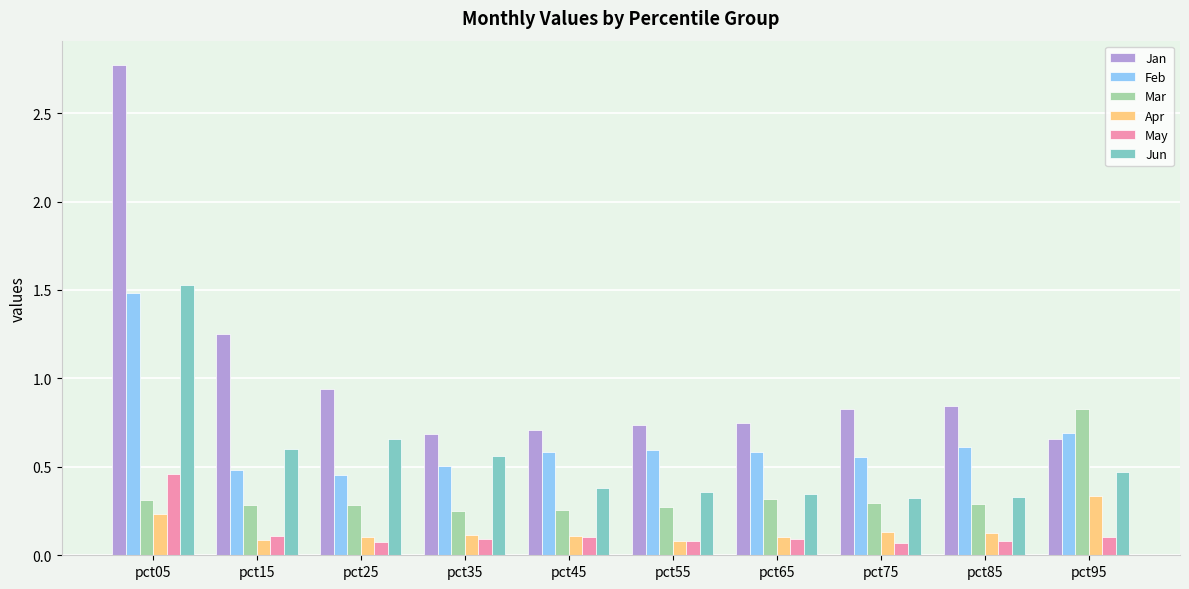

What is the total value across all series at pct95?

3.1